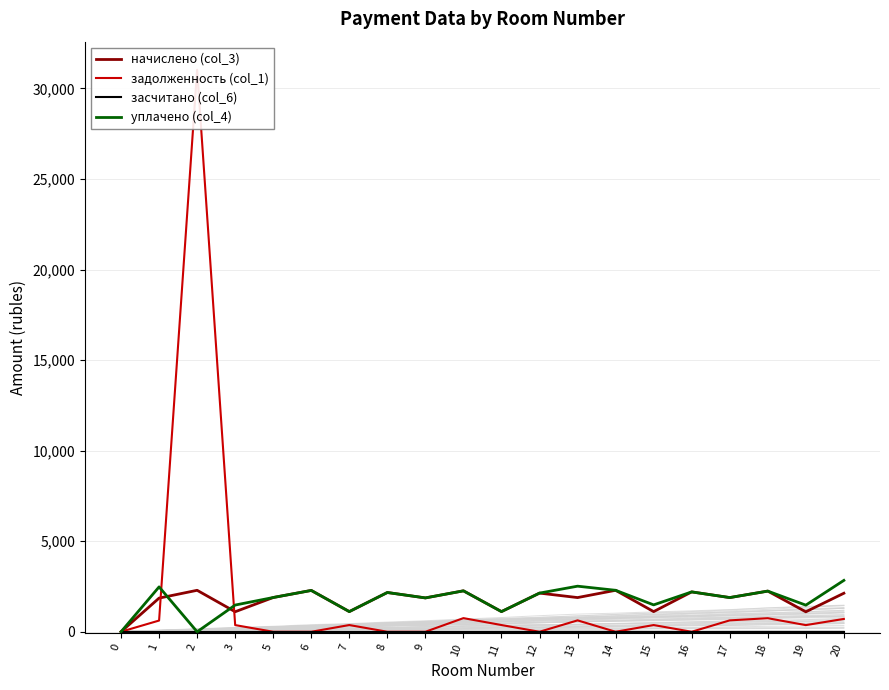

What is the sum of all начислено (col_3) values?

34941.7